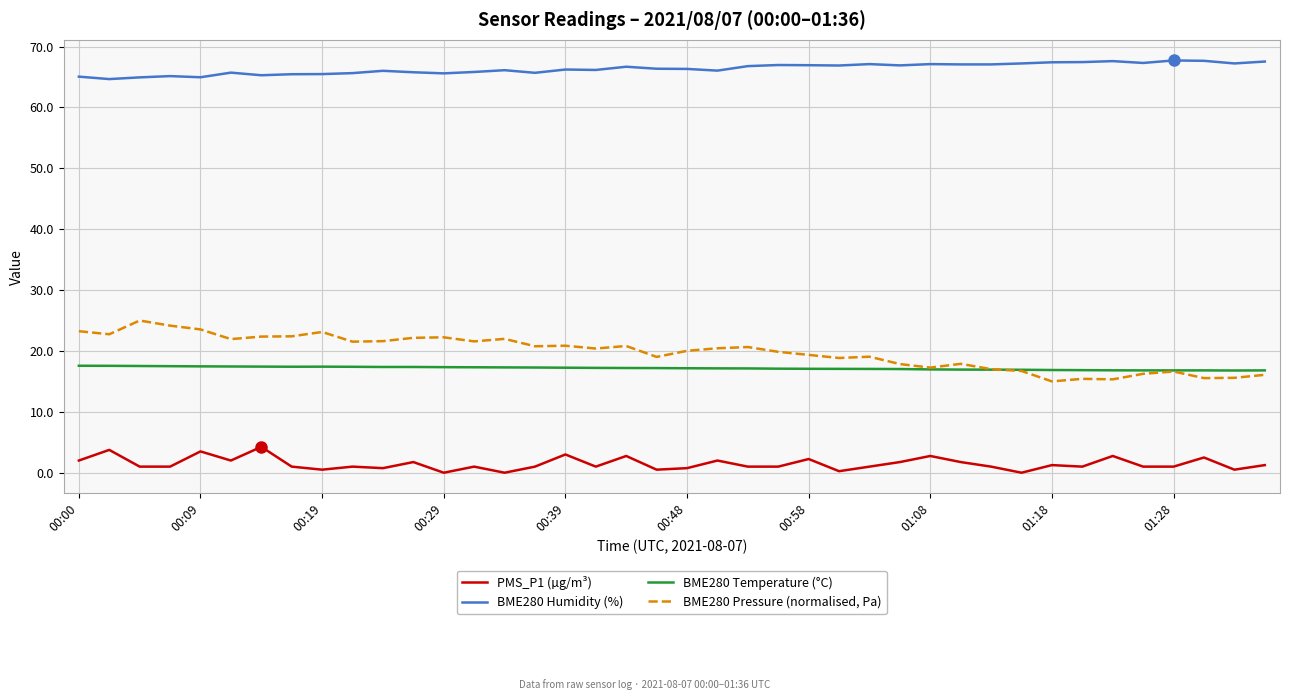

What are all the series names shown in the legend?

PMS_P1 (µg/m³), BME280 Humidity (%), BME280 Temperature (°C), BME280 Pressure (normalised, Pa)